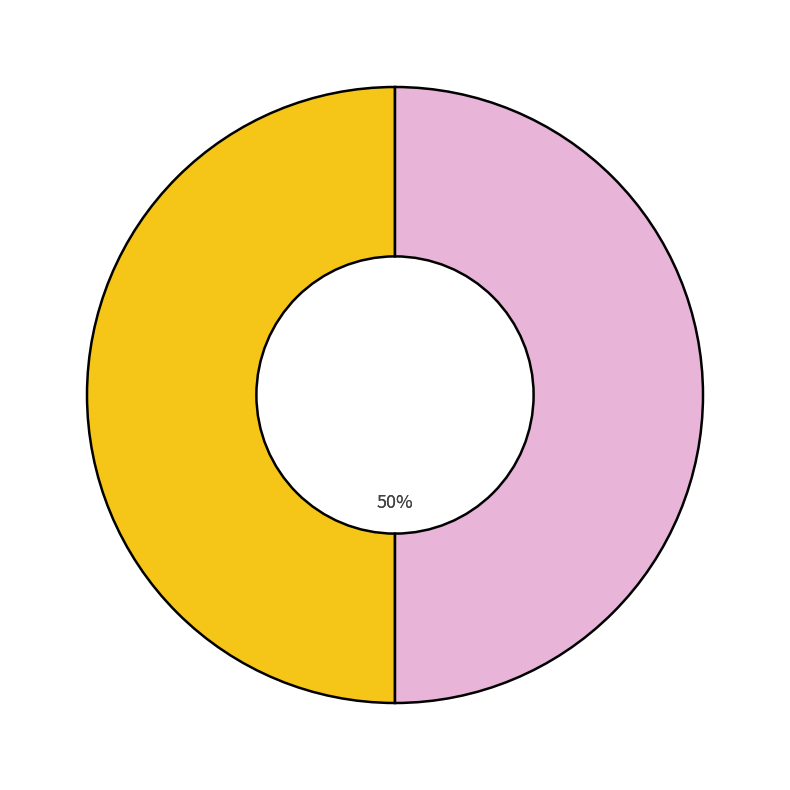

To the nearest percent, what is the average slice percentage?

50%